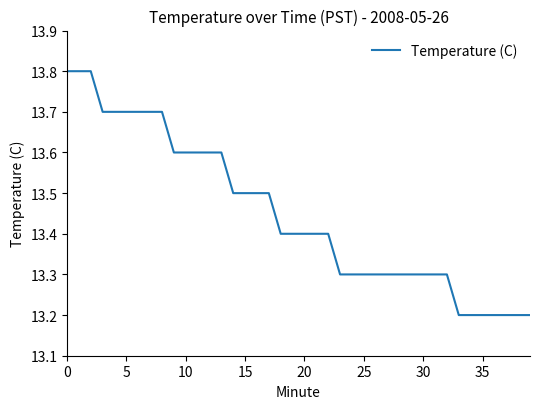

What is the greatest value displayed?

13.8